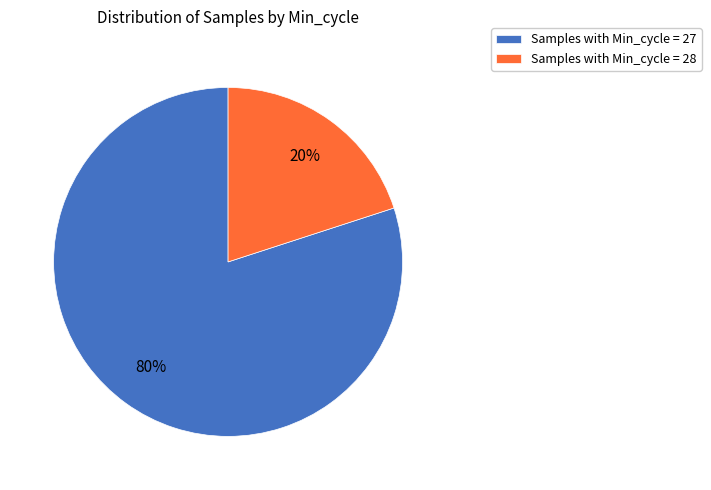

Rank the categories by value from lowest to highest.

Samples with Min_cycle = 28, Samples with Min_cycle = 27